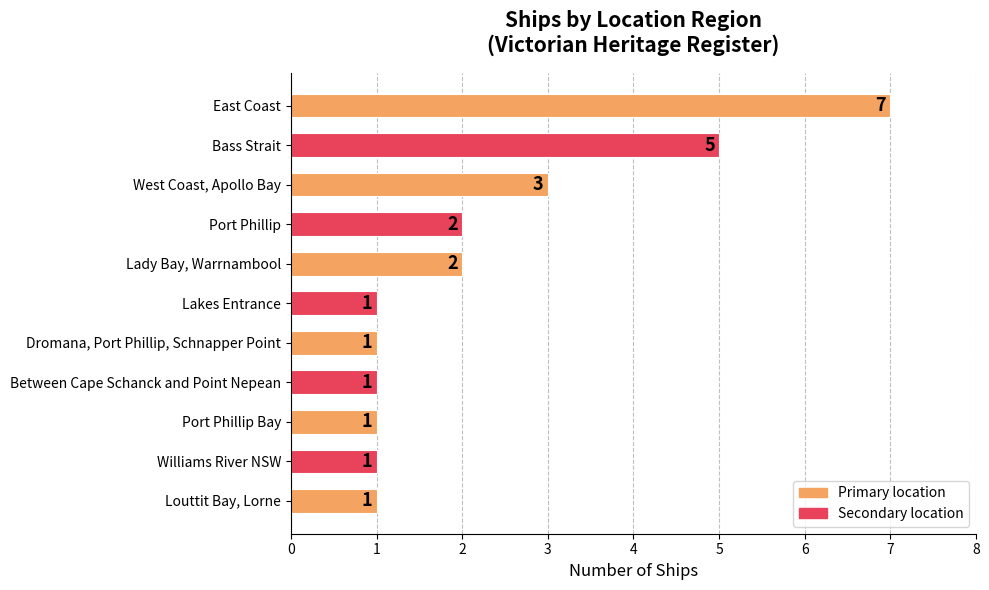

Reading top to bottom, transcribe all the data shown in this chart.

East Coast=7	Bass Strait=5	West Coast, Apollo Bay=3	Port Phillip=2	Lady Bay, Warrnambool=2	Lakes Entrance=1	Dromana, Port Phillip, Schnapper Point=1	Between Cape Schanck and Point Nepean=1	Port Phillip Bay=1	Williams River NSW=1	Louttit Bay, Lorne=1